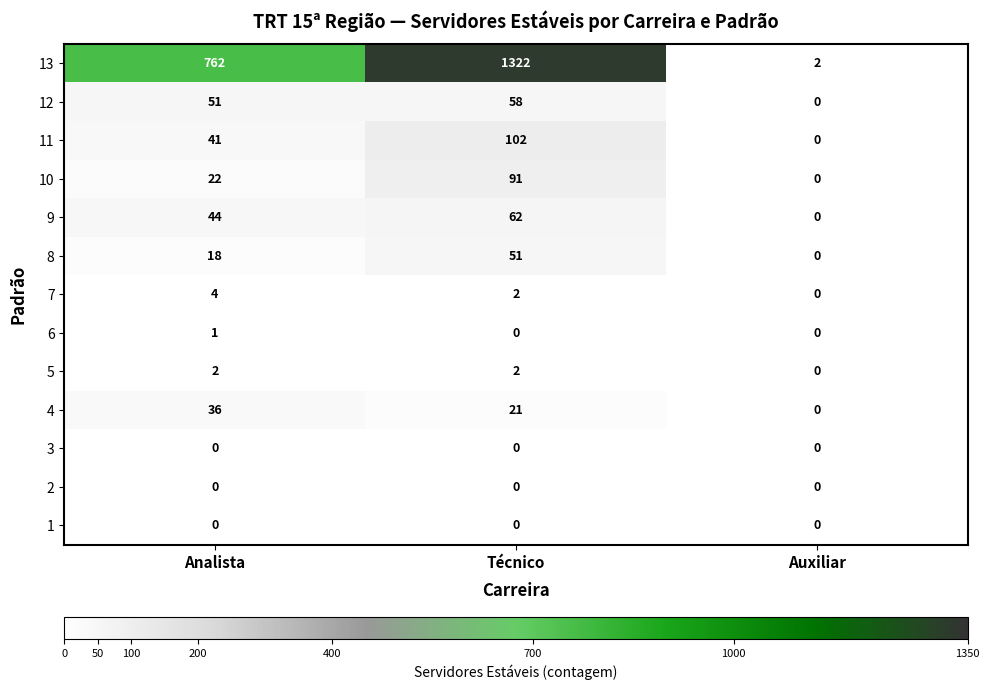

Is it true that 5 equals 0 at Auxiliar?

True